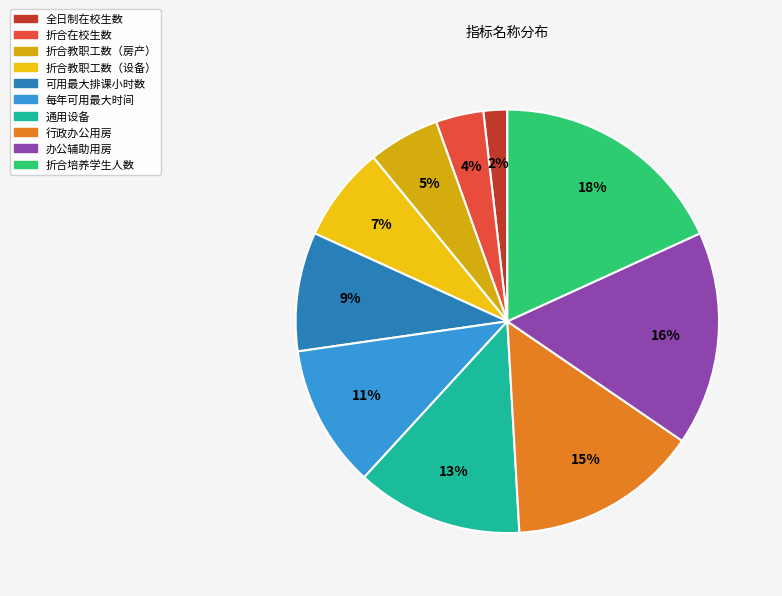

Which category has the smallest portion of the pie?

全日制在校生数